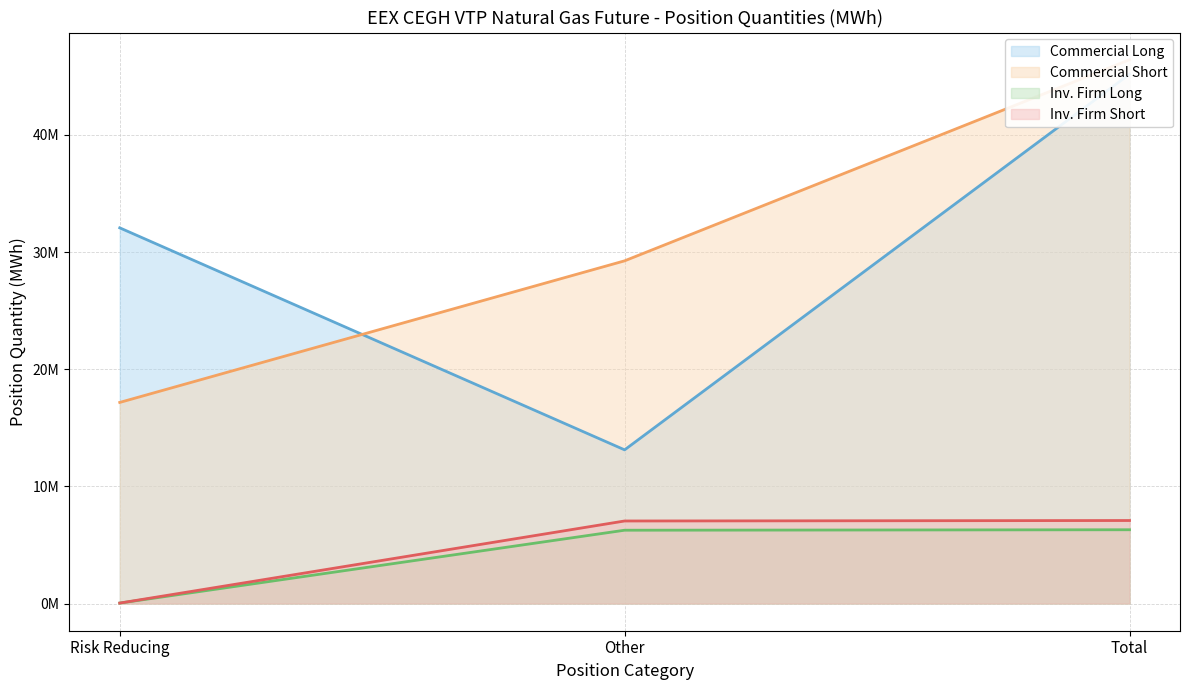

What is the sum of the Commercial Long values at Other and Total?

58300532